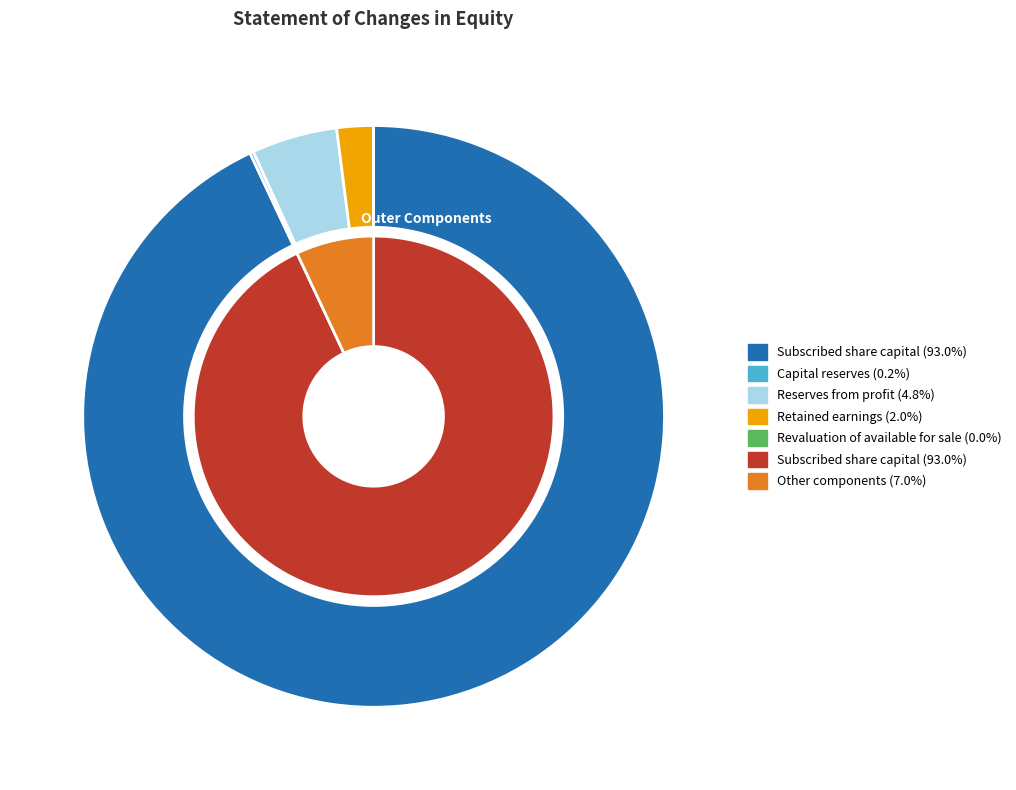

Between Revaluation of available for sale and Reserves from profit, which is larger?

Reserves from profit